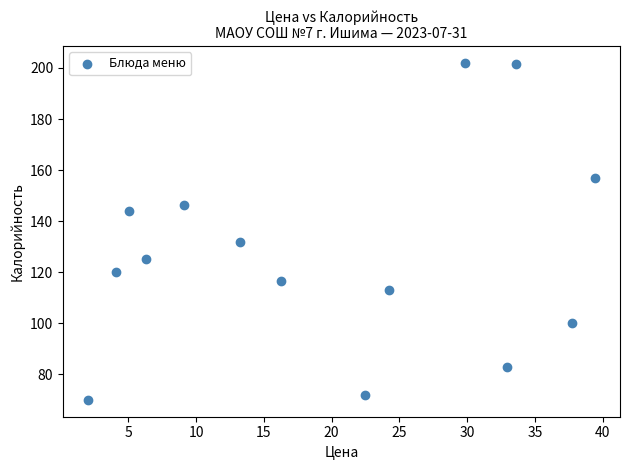

What is the range of X values (max minus min)?

37.3